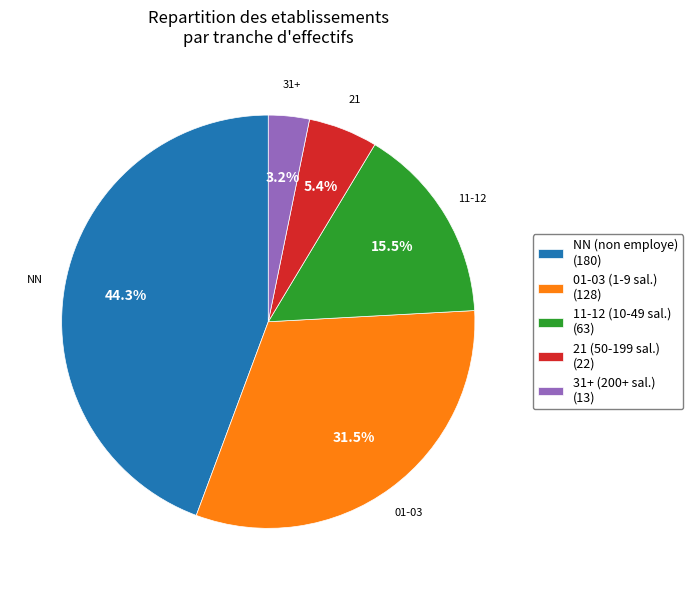

How many slices are in this pie chart?

5